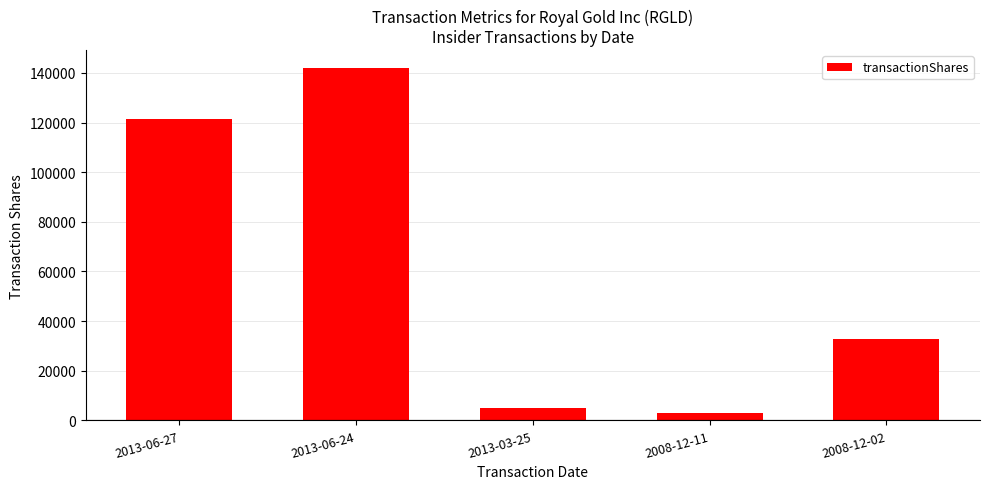

How many bars are there in total?

5